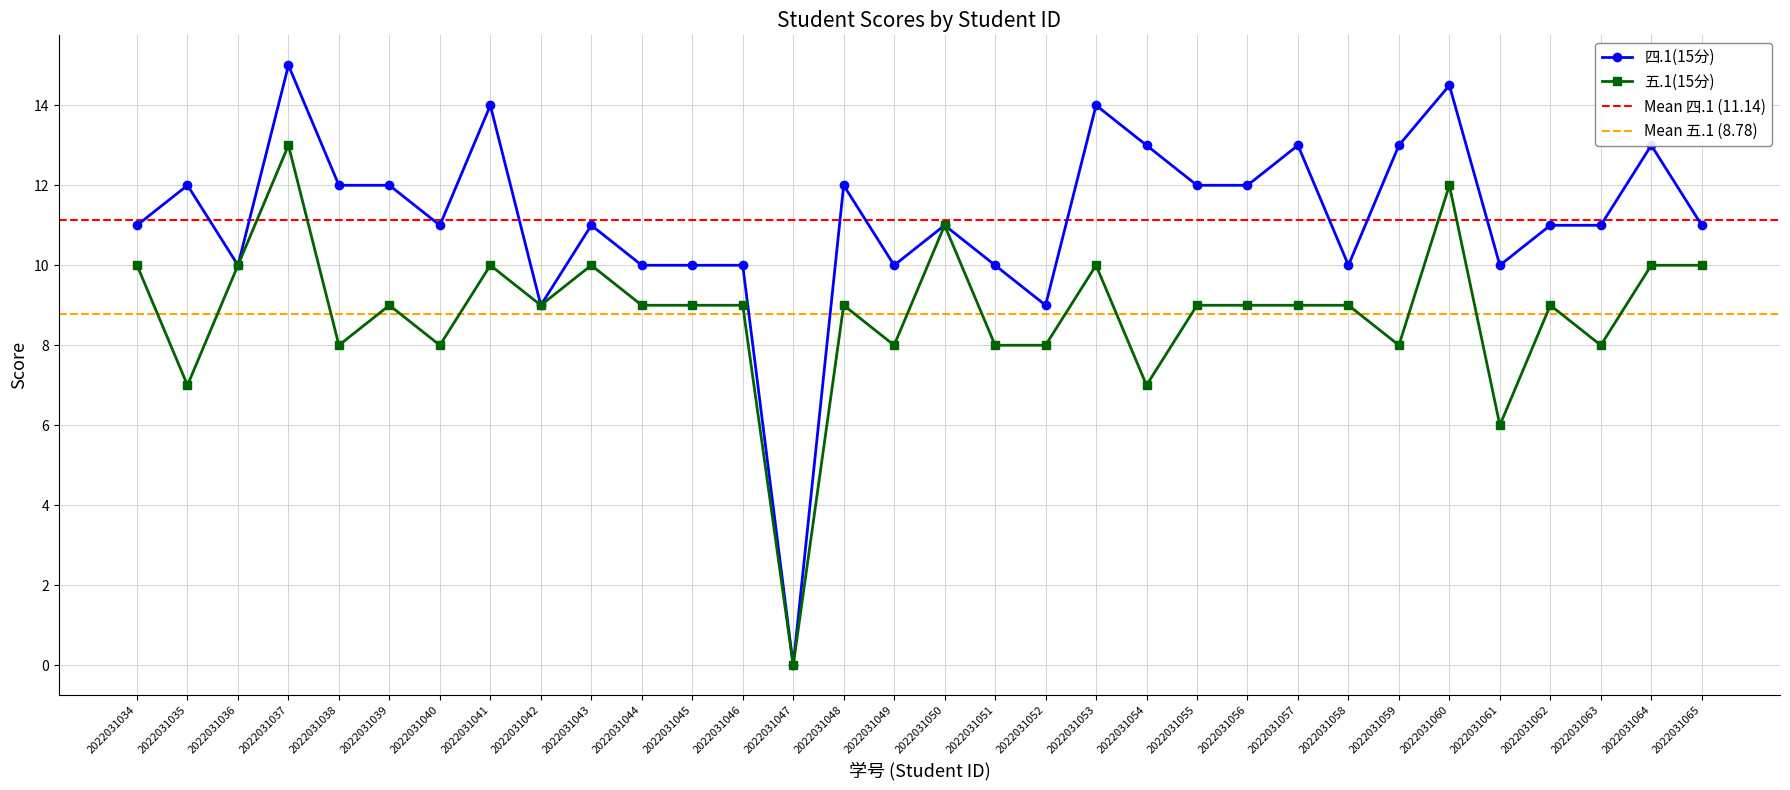

Between 2022031040 and 2022031062, which series saw the biggest shift?

五.1(15分)